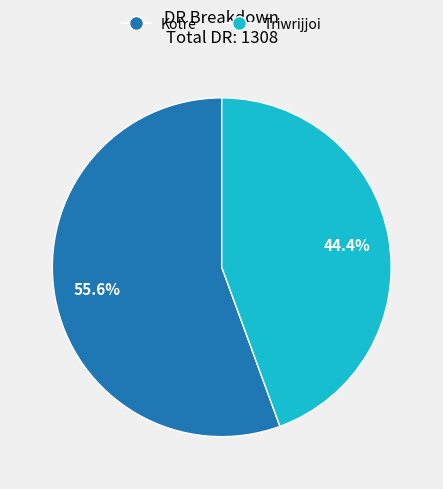

Rank the categories by value from highest to lowest.

Kotre, Triwrijjoi